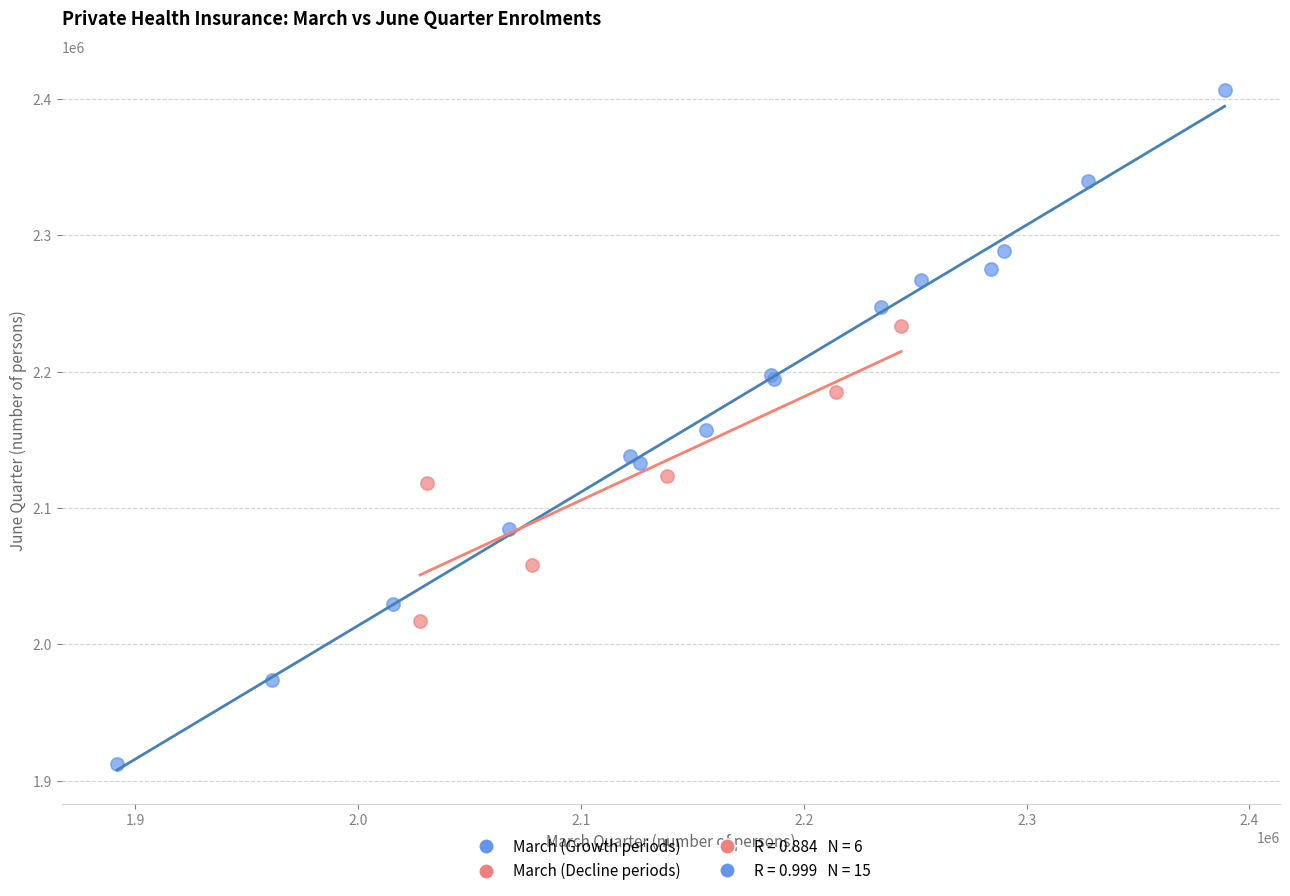

Which series reaches the maximum Y coordinate?

March (Growth periods)